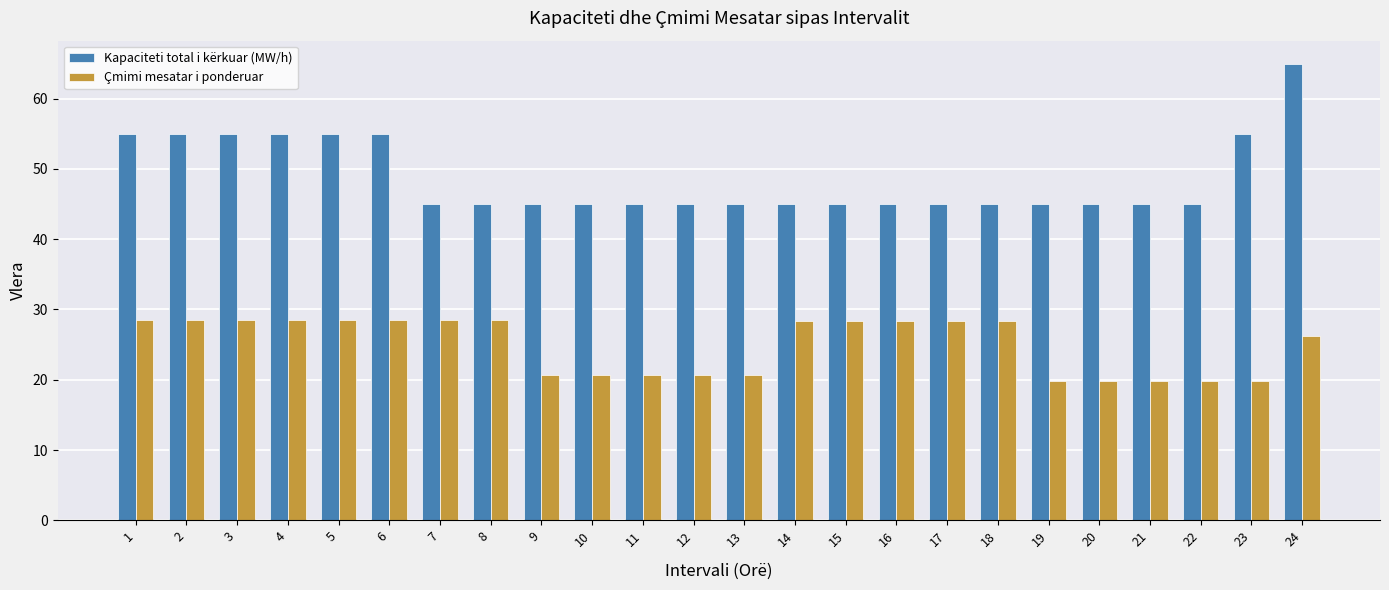

What is the difference between the highest and lowest values at 6?

26.5